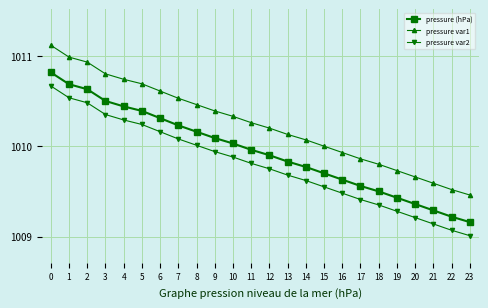

What is the smallest value displayed?

1009.0